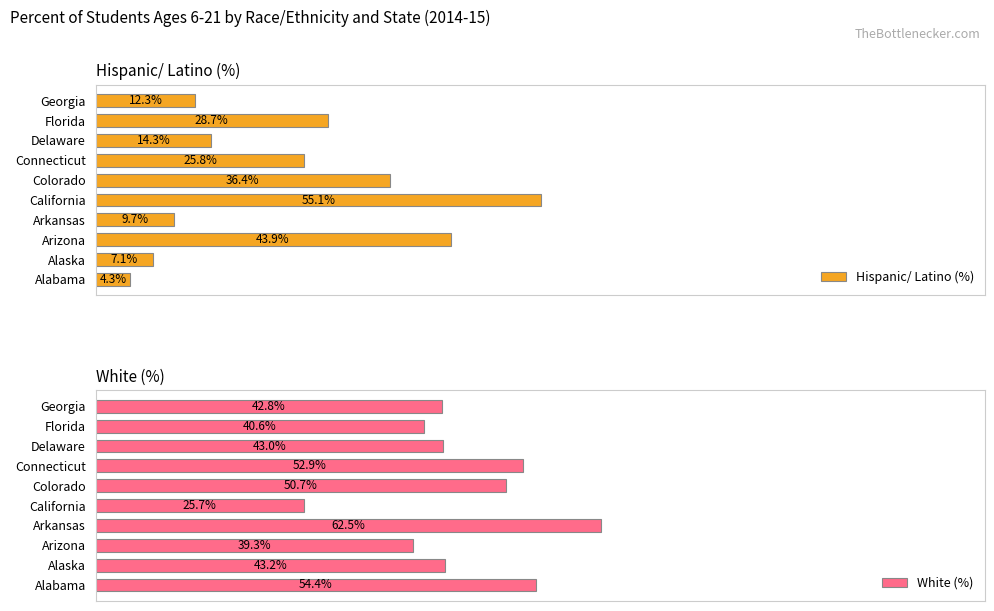

Which category has the lowest value in the Hispanic/ Latino (%) series?

Alabama